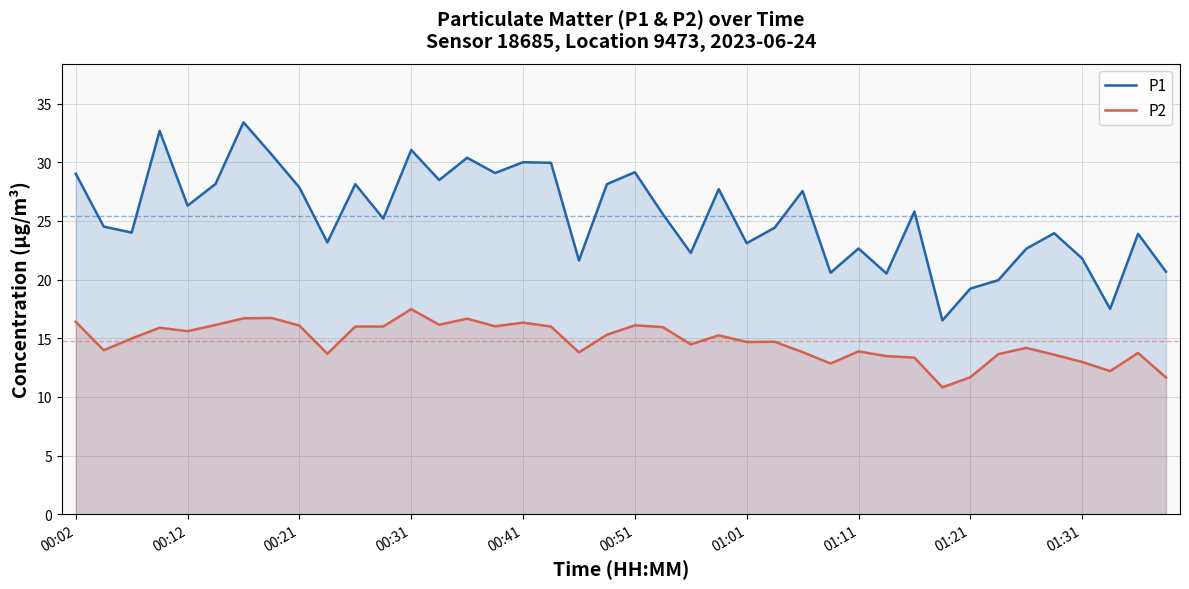

True or false: P2 and P1 cross at least once.

False